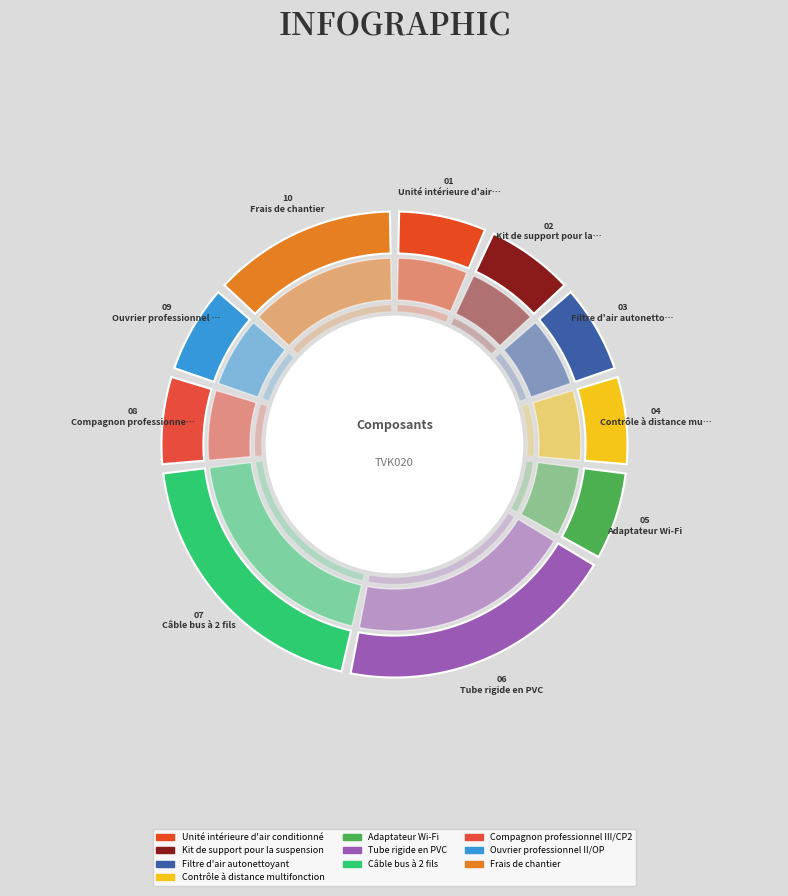

True or false: Adaptateur Wi-Fi accounts for 19% of the total.

False